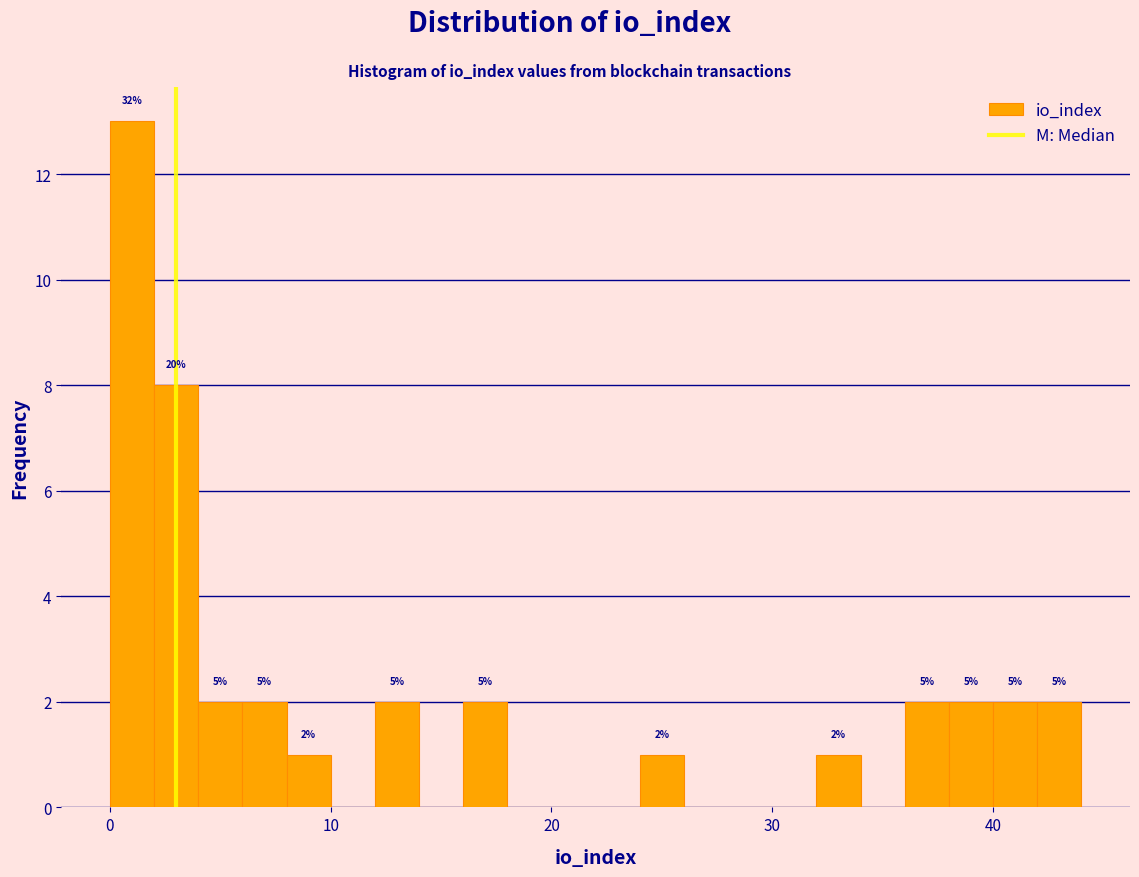

Around what value on the x-axis is the tallest bar? Give the approximate position of its centre, as read against the axis.

1